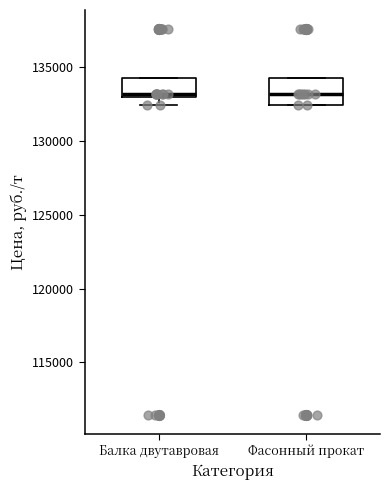

Comparing the boxes themselves (not the whiskers), which one is the tallest?

Фасонный прокат